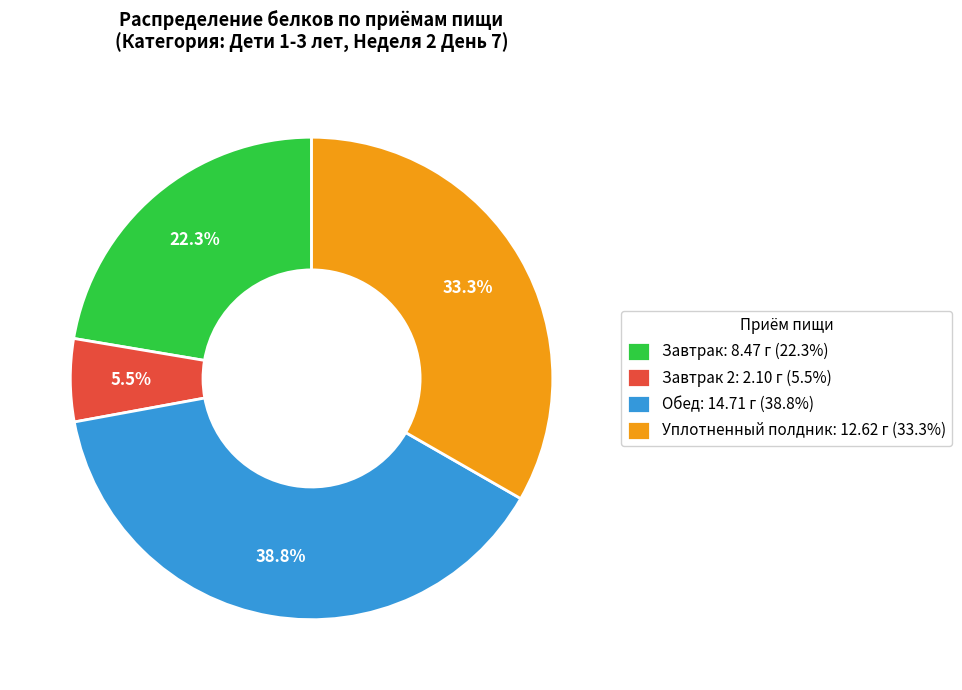

What is the smallest slice in the pie chart?

Завтрак 2: 2.10 г (5.5%)